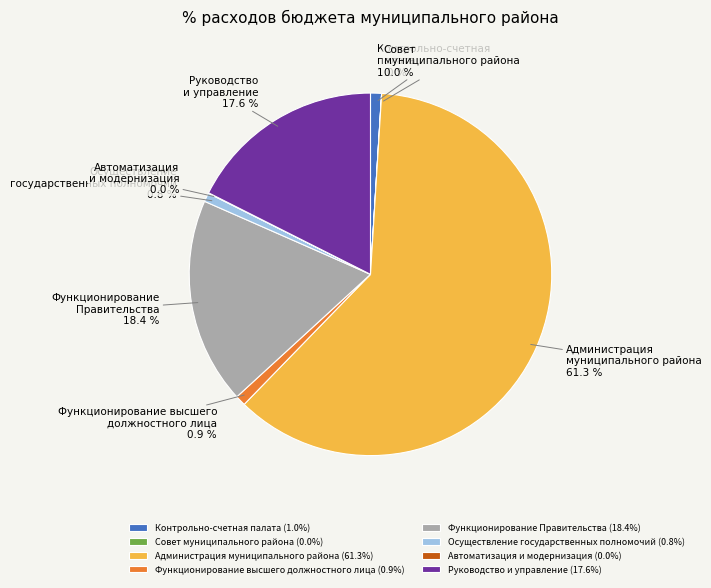

Is the sum of Осуществление государственных полномочий and Руководство и управление greater than half?

No